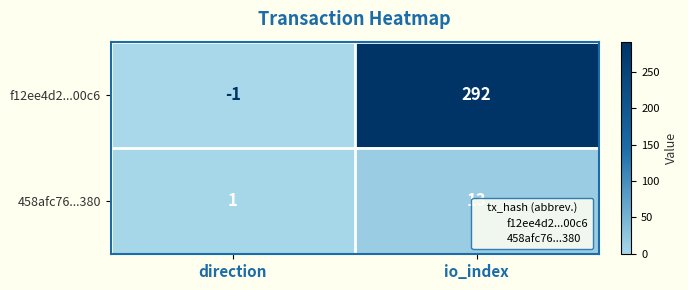

What is the sum of the 458afc76...380 values at direction and io_index?

14